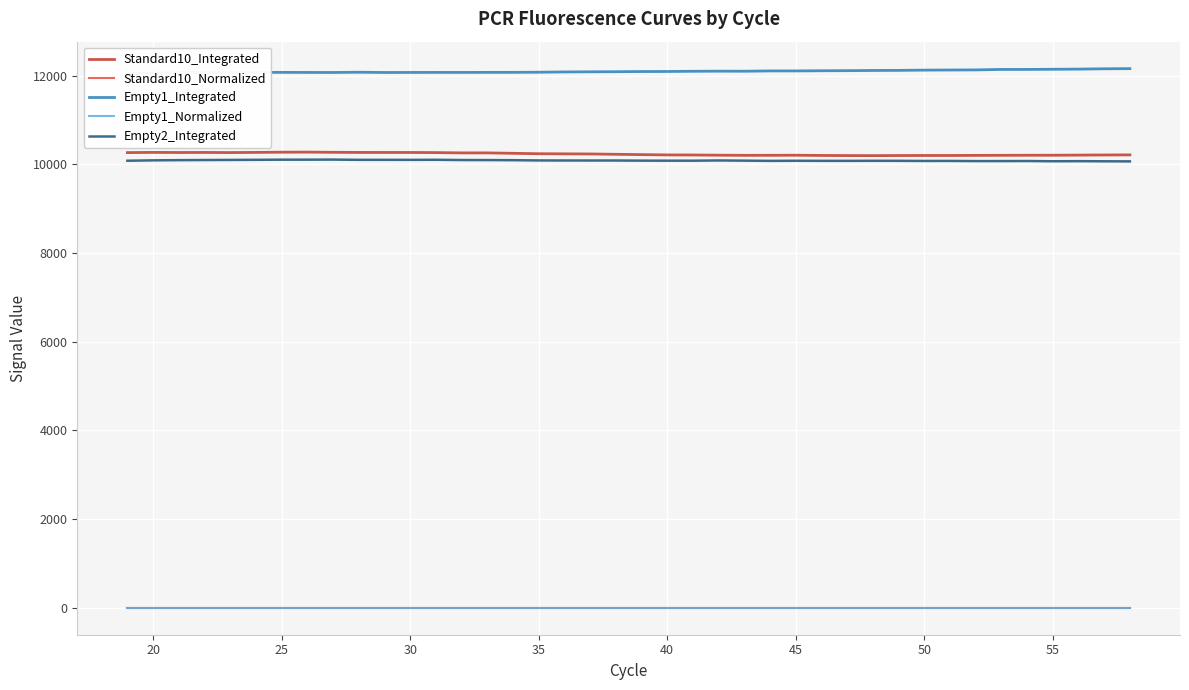

True or false: Standard10_Normalized and Standard10_Integrated cross at least once.

False